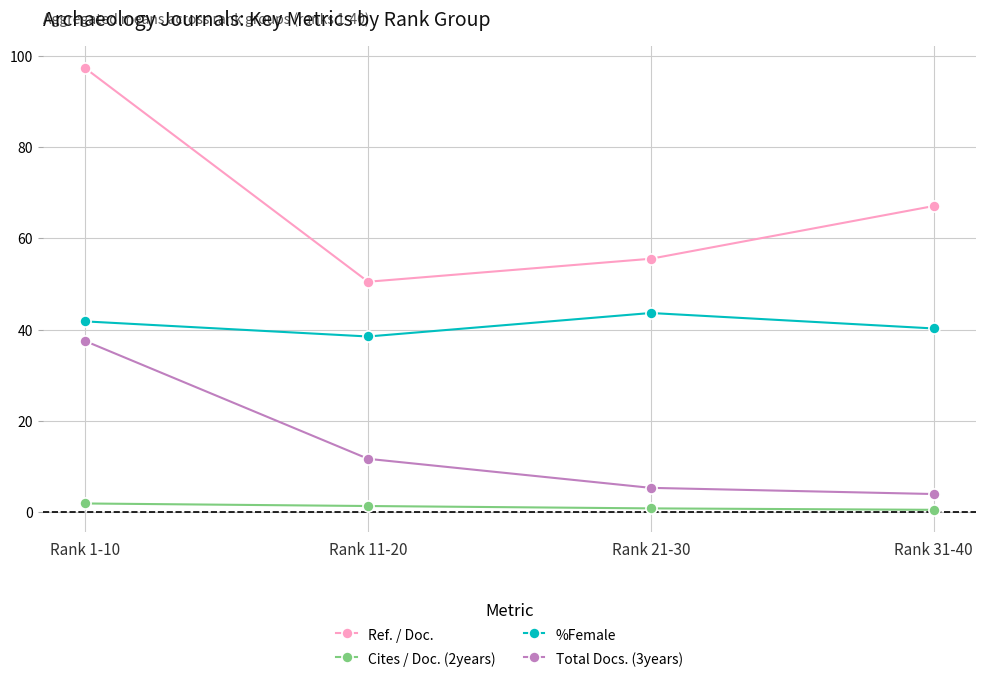

Is it true that %Female equals 40.3 at Rank 31-40?

True